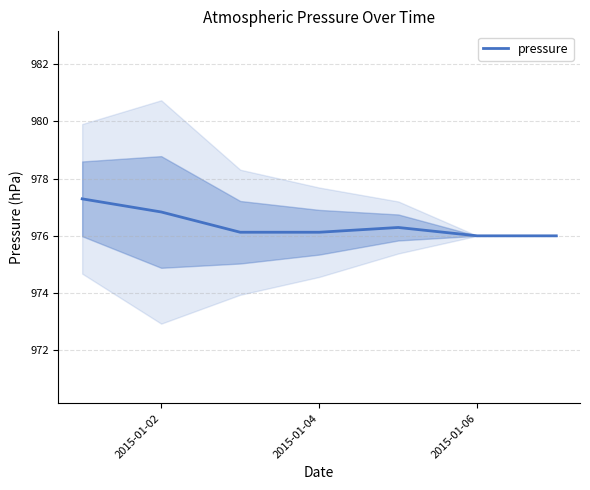

Is it true that pressure equals 682.1 at 2015-01-06?

False